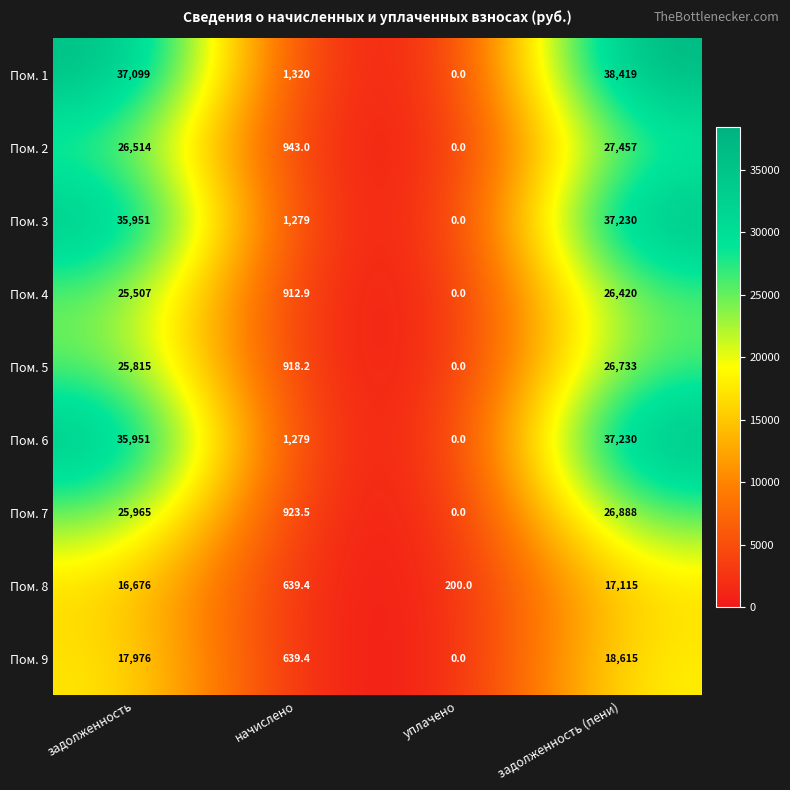

List the labels in order of Пом. 7 value, smallest first.

уплачено, начислено, задолженность, задолженность (пени)